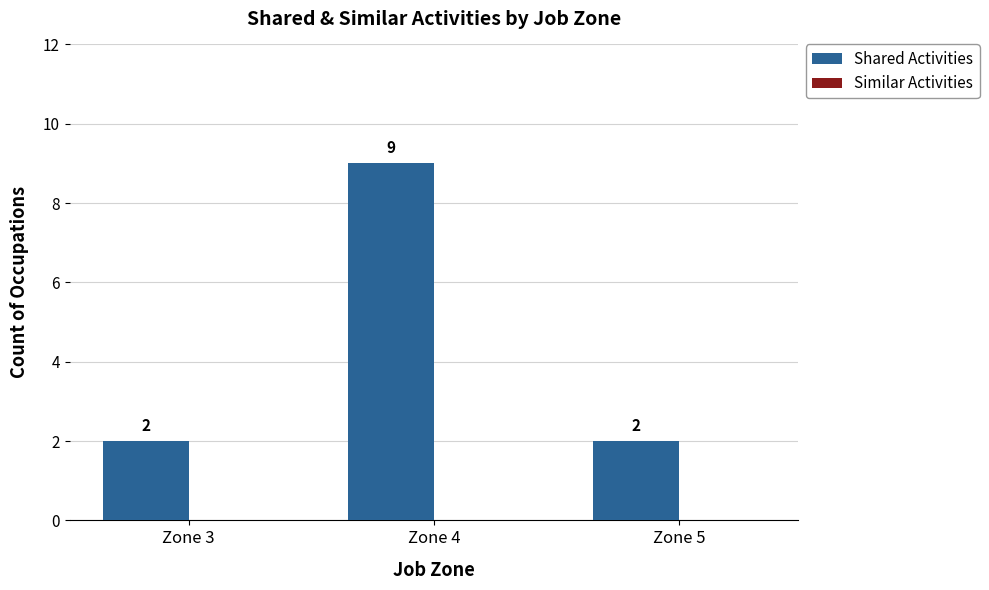

What is the sum of the values at Zone 5 and Zone 4?

11